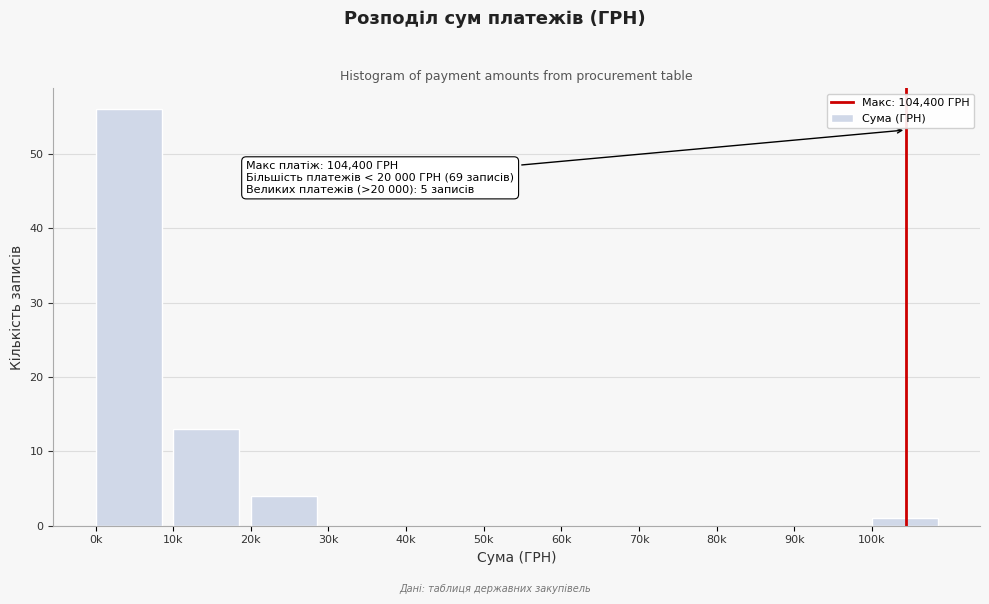

Reading right to left, list all the values displayed in this chart.

100k=1	90k=0	80k=0	70k=0	60k=0	50k=0	40k=0	30k=0	20k=4	10k=13	0k=56